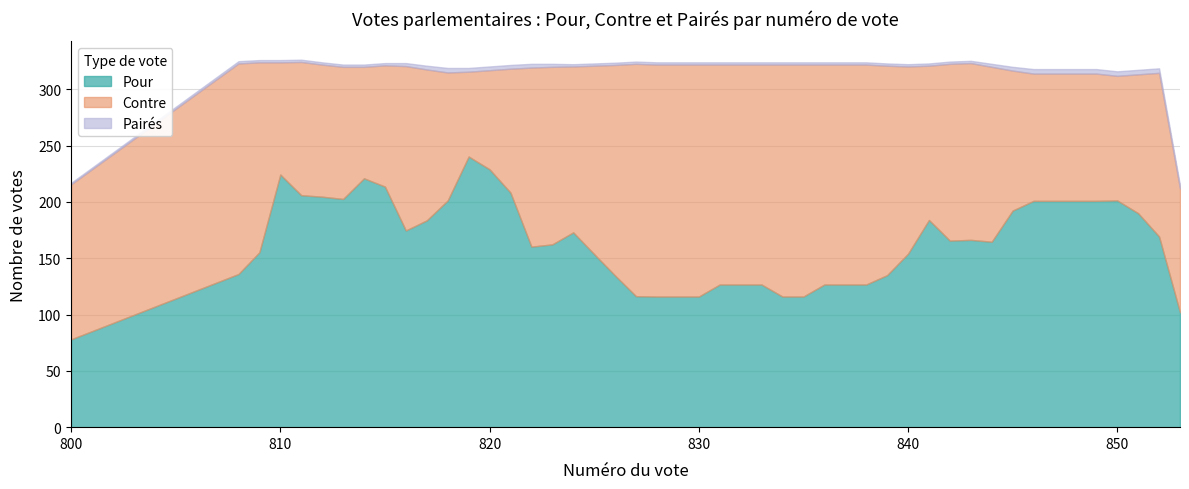

Is the value of Contre at Vote 820 greater than the value of Pour at Vote 820?

No